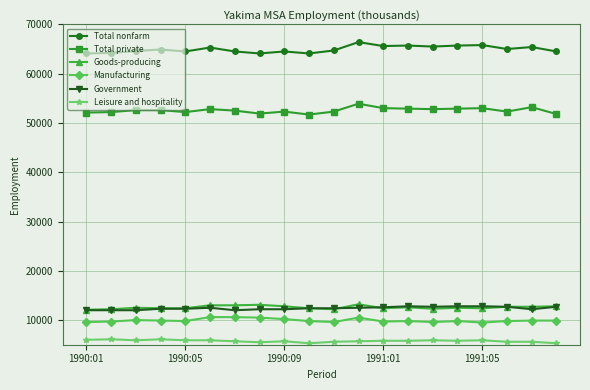

True or false: Government and Leisure and hospitality intersect in this chart.

False